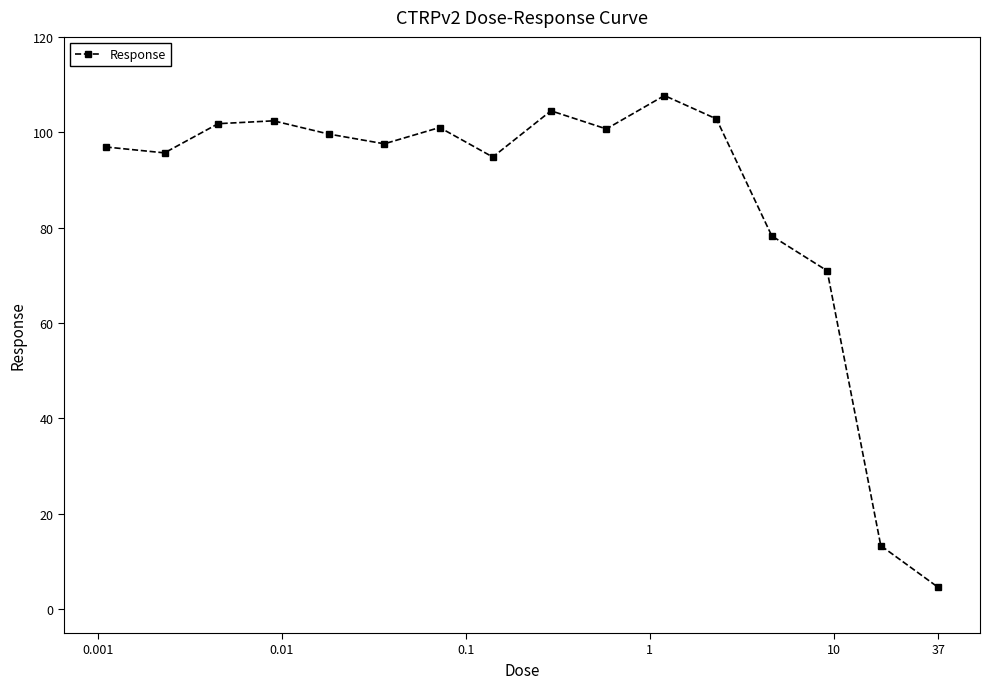

What is the difference between the maximum and minimum values?

103.1